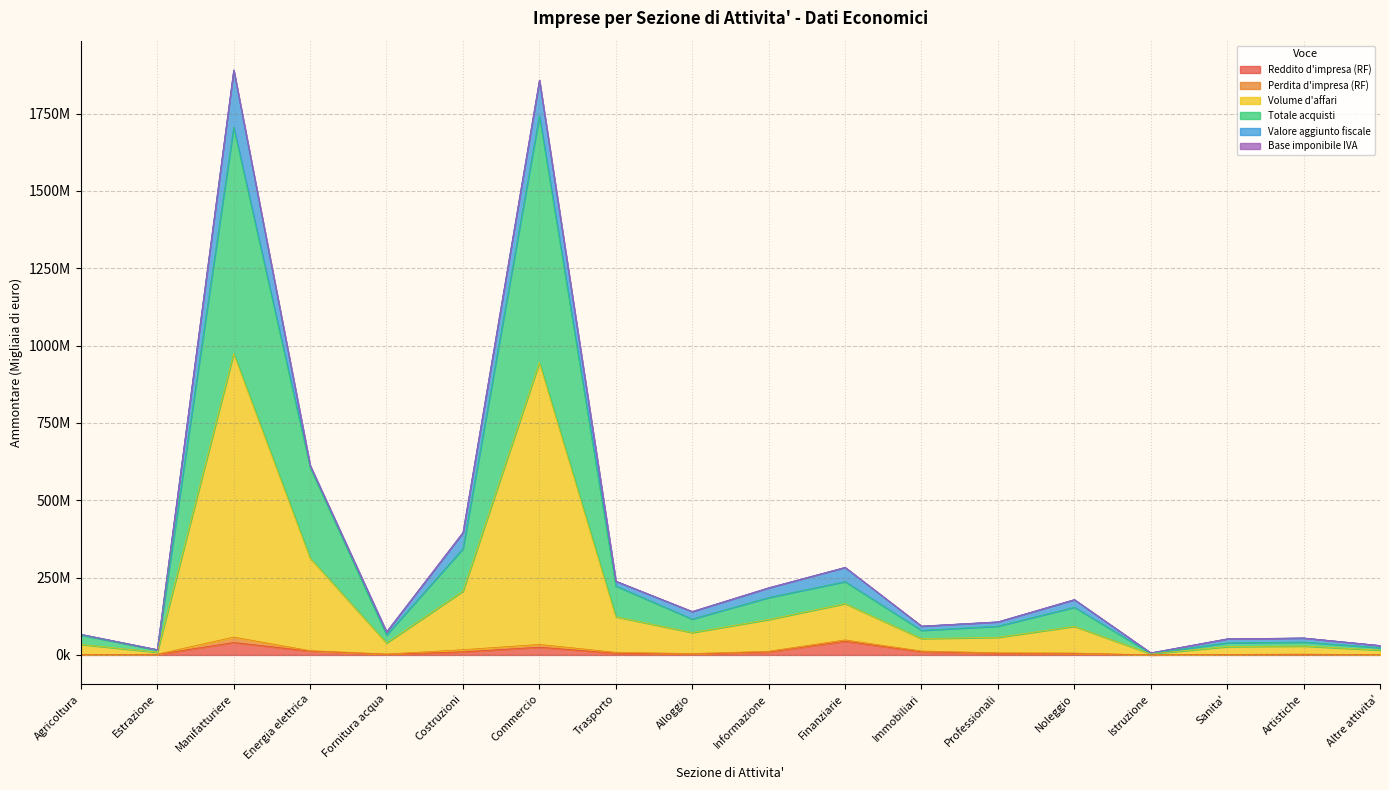

True or false: Reddito d'impresa (RF) and Totale acquisti intersect in this chart.

False